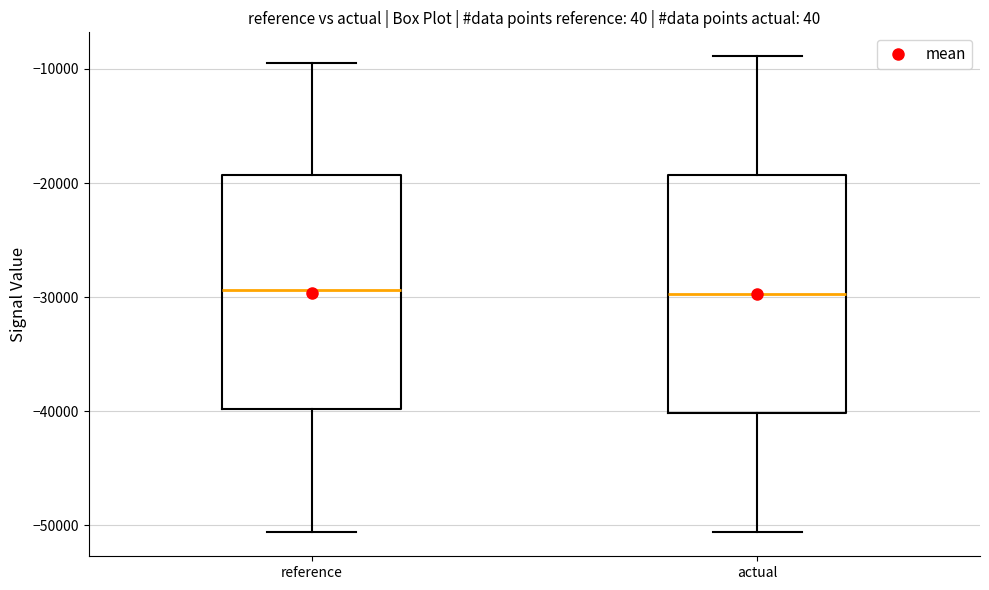

Reading left to right, read every box against the y-axis: the position of its median line, the range the box covers, and the ends of its whiskers. The values are not printed on the chart, so give them approximately, as read against the axis.

reference: median -29000, box -40000 to -19000, whiskers -51000 to -9000
actual: median -30000, box -40000 to -19000, whiskers -51000 to -9000